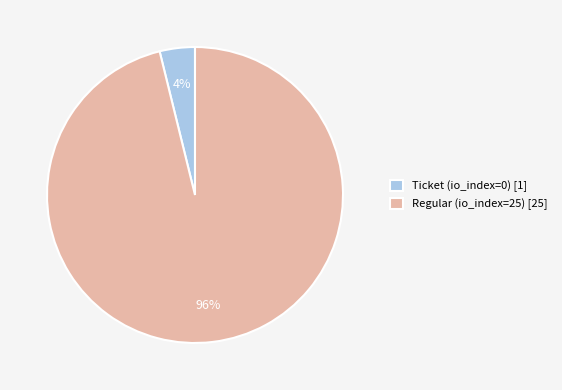

Combined, do Regular (io_index=25) [25] and Ticket (io_index=0) [1] account for over 50%?

Yes